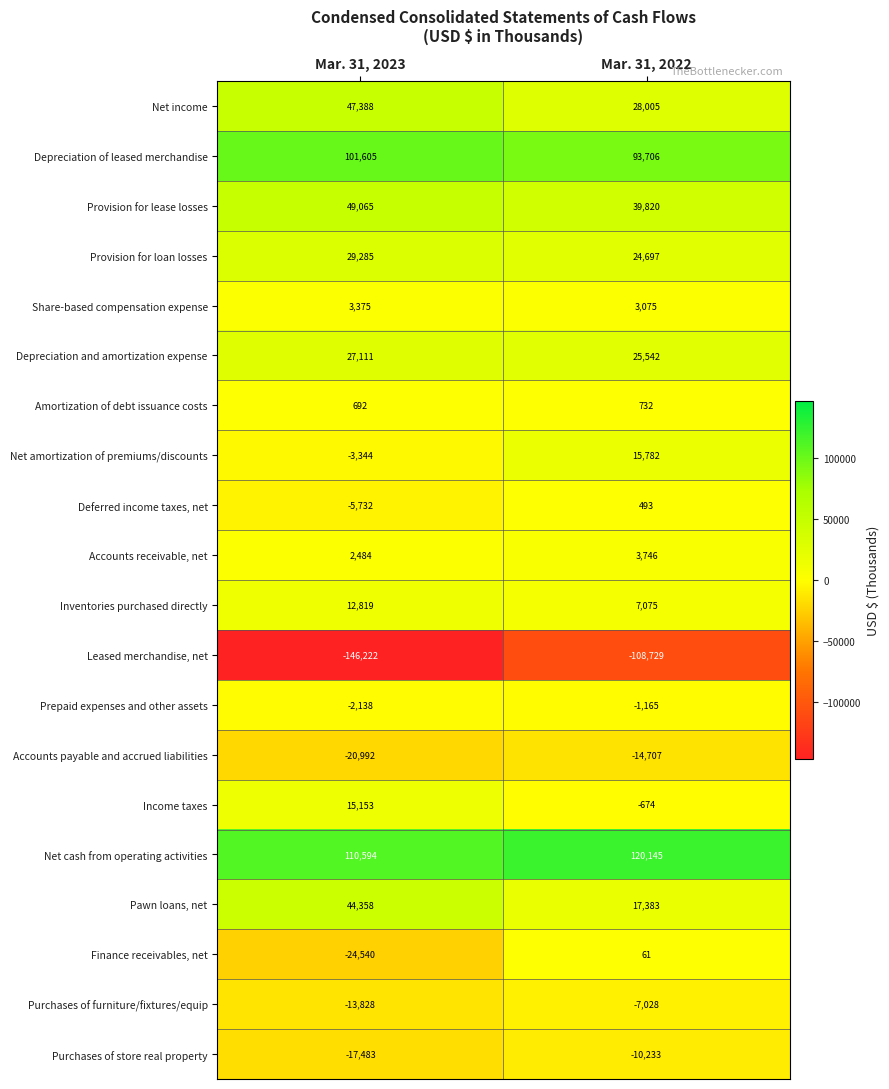

True or false: Prepaid expenses and other assets has a value of -1015 at Mar. 31, 2023.

False